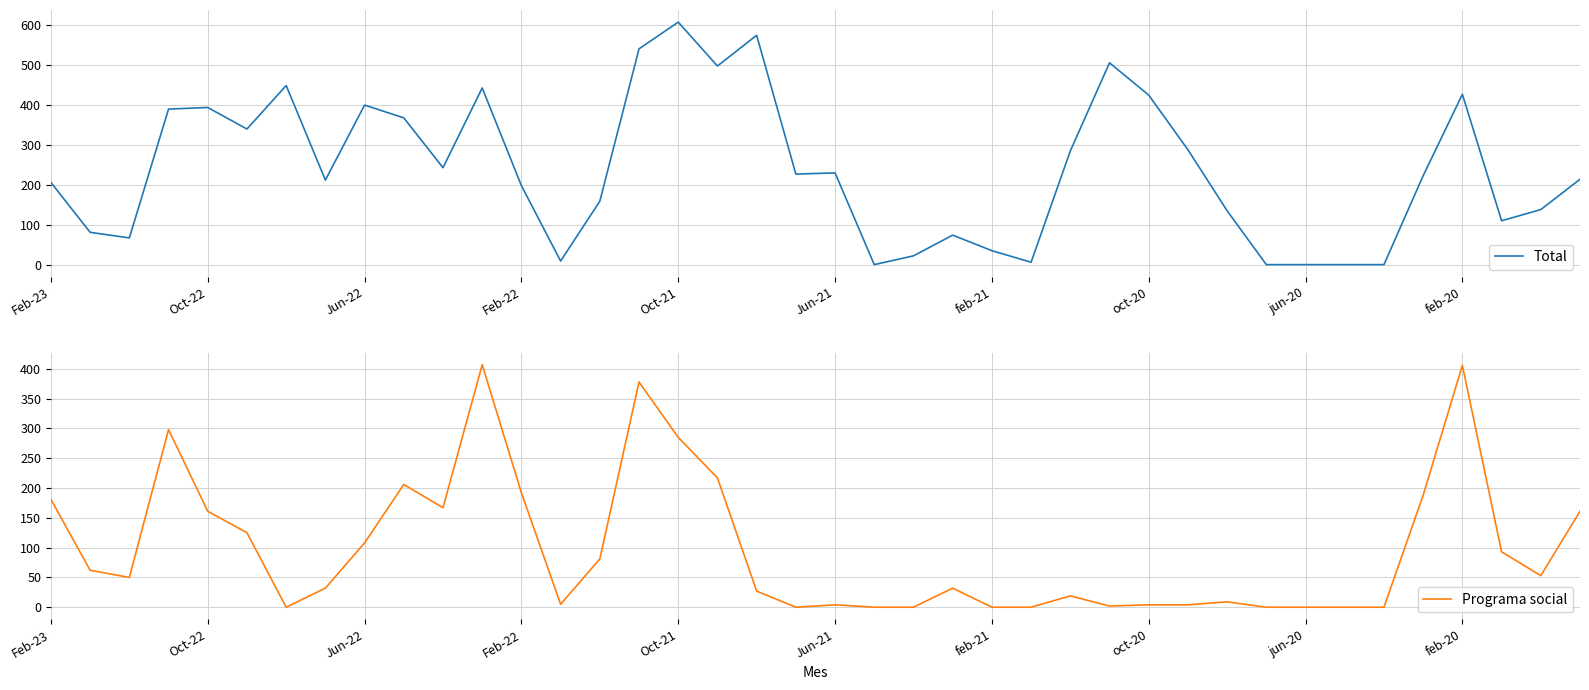

At which label does Programa social reach its peak?

11